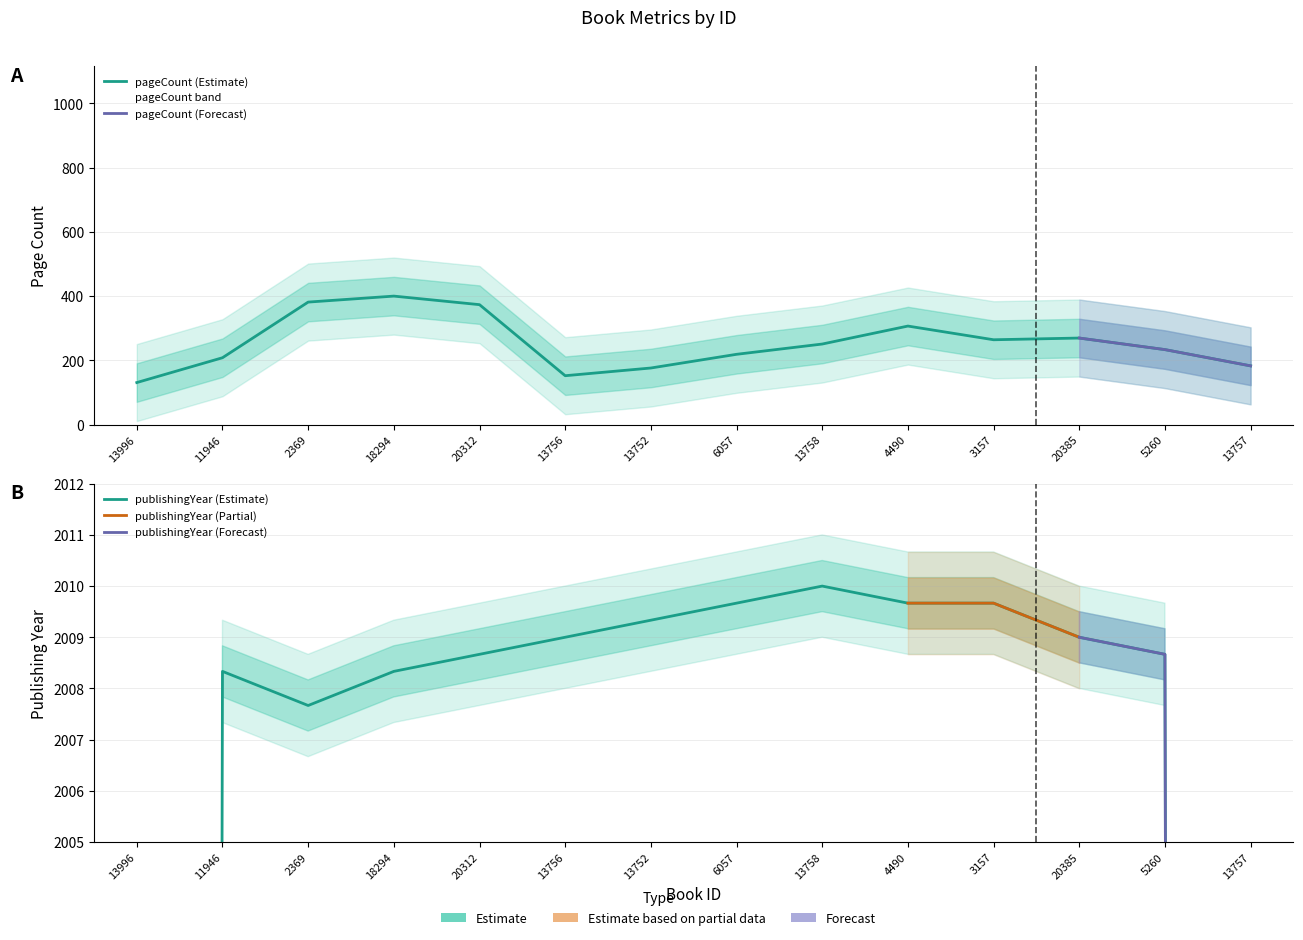

True or false: pageCount and publishingYear cross at least once.

False